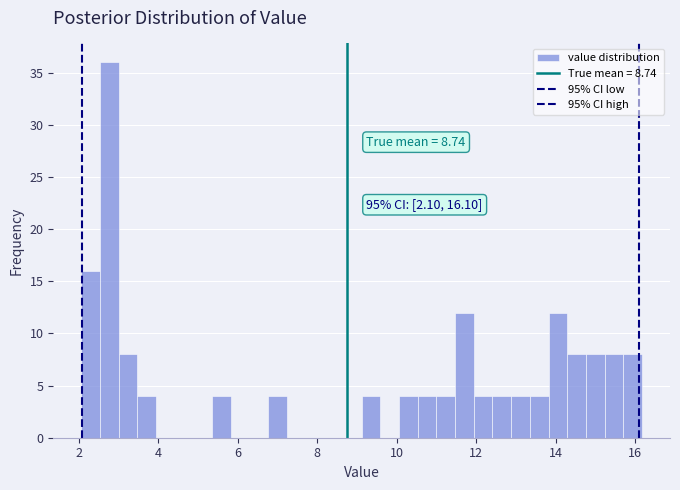

Around what value on the x-axis is the tallest bar? Give the approximate position of its centre, as read against the axis.

2.8